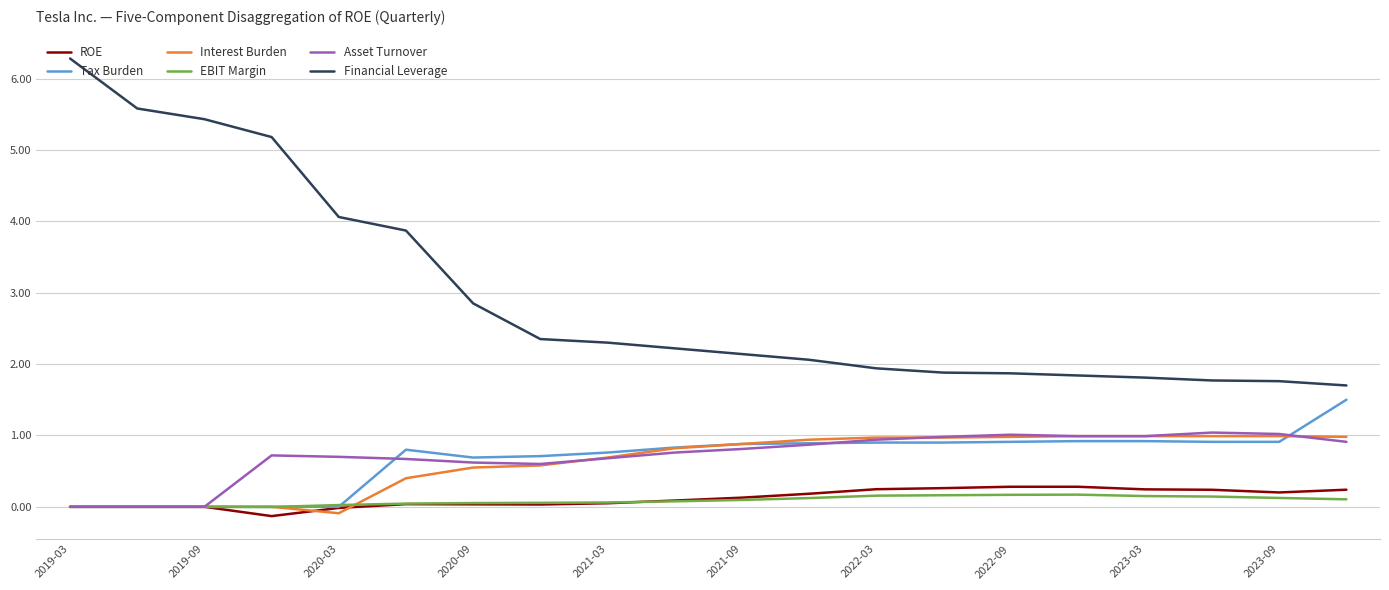

True or false: Asset Turnover and Financial Leverage cross at least once.

False